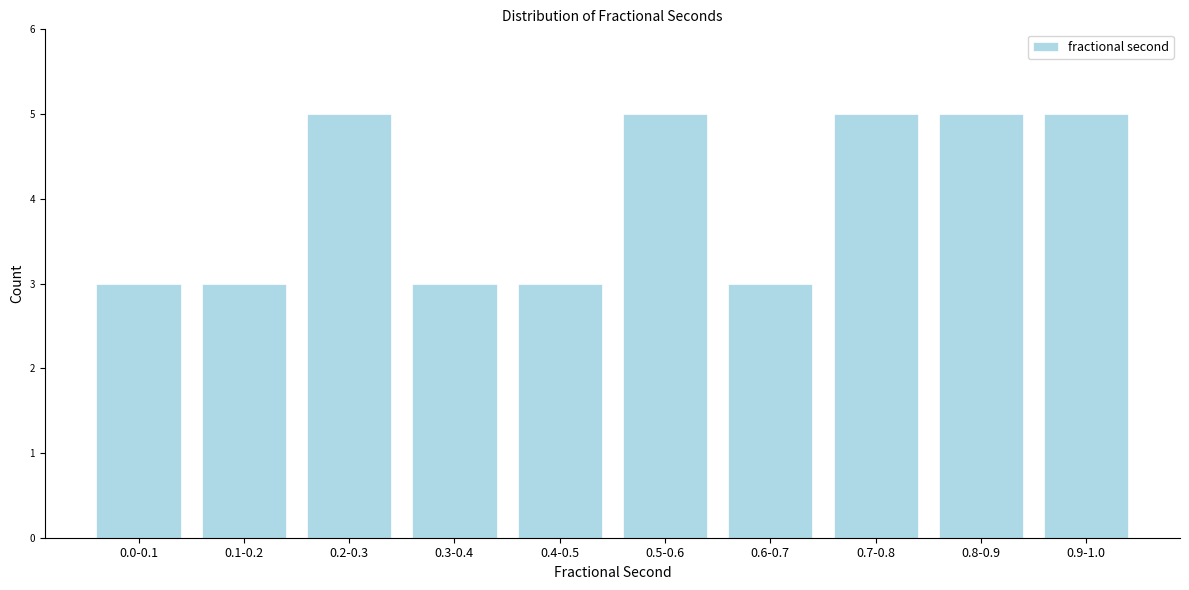

Reading left to right, what are all the values shown in this chart?

3	3	5	3	3	5	3	5	5	5